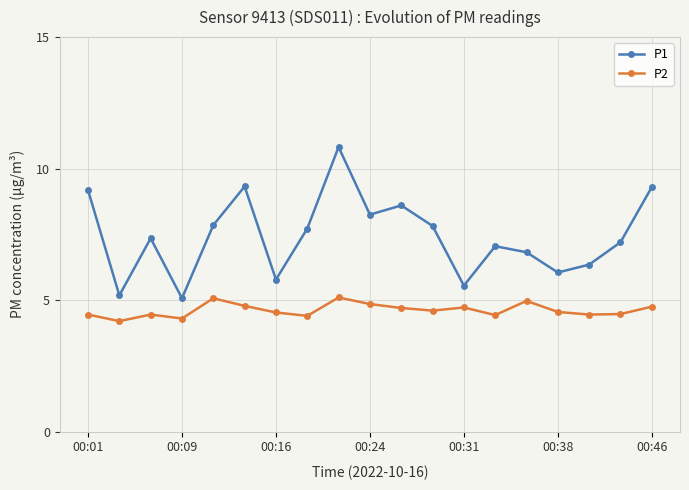

Rank the series by their maximum value, from lowest to highest.

P2, P1